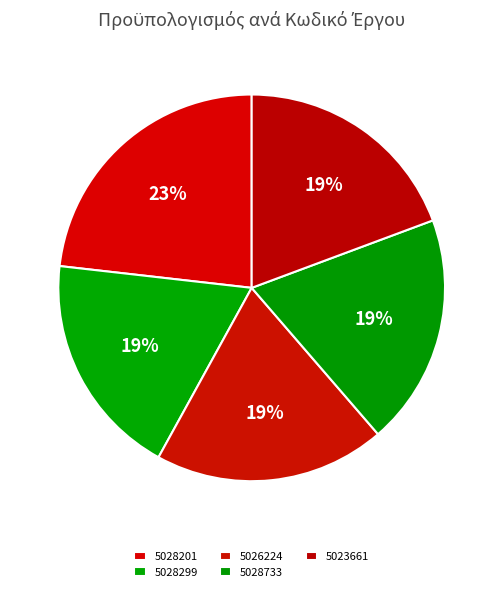

The 5028733 slice represents 19% of the pie. True or false?

True